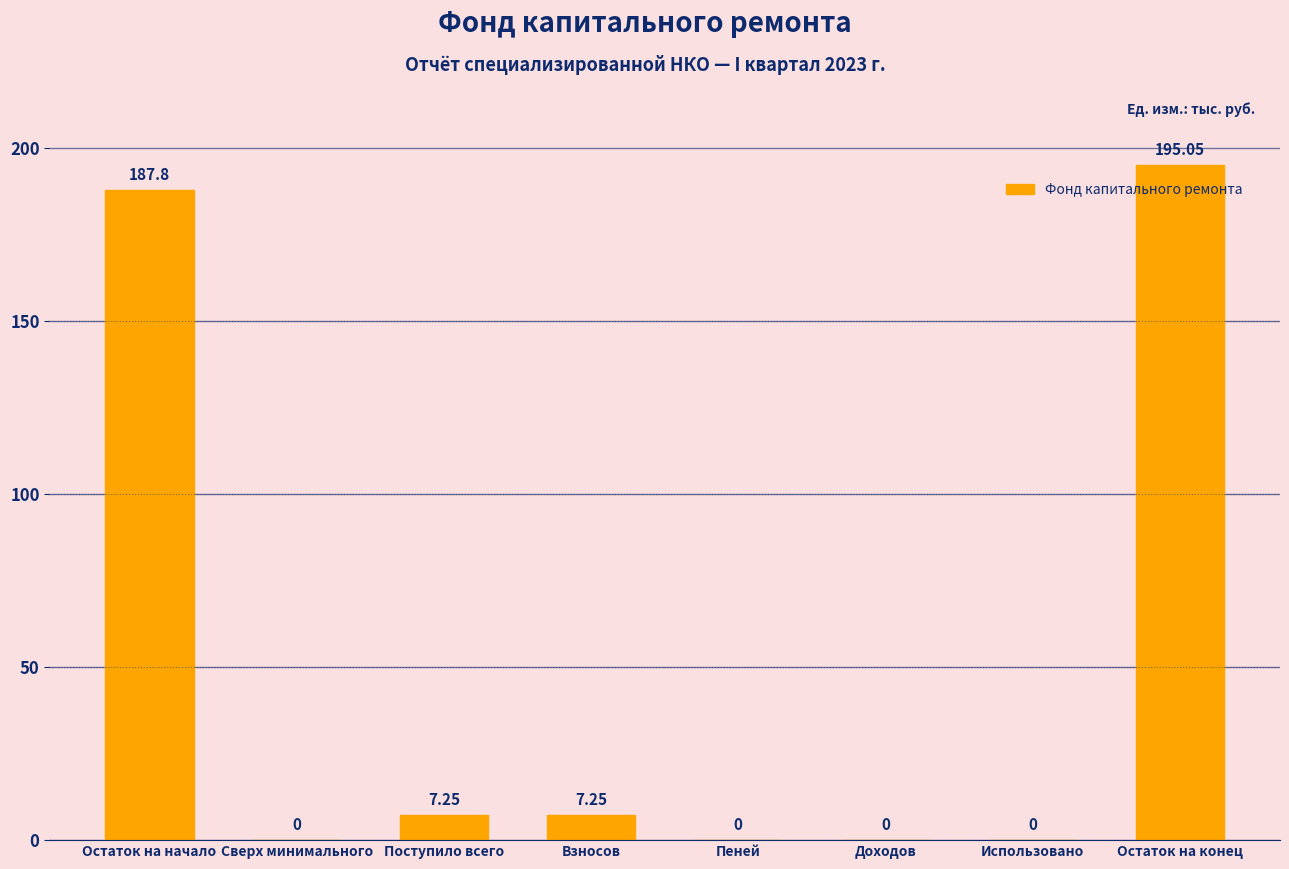

Is it true that the value at Сверх минимального is 0.0?

True